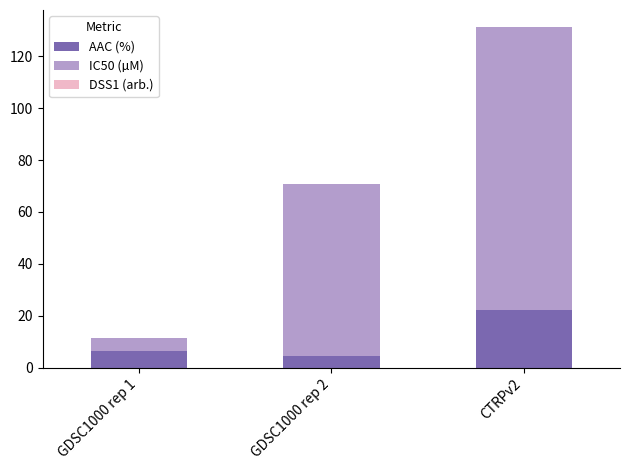

What is the highest value of the AAC (%) series?

22.1